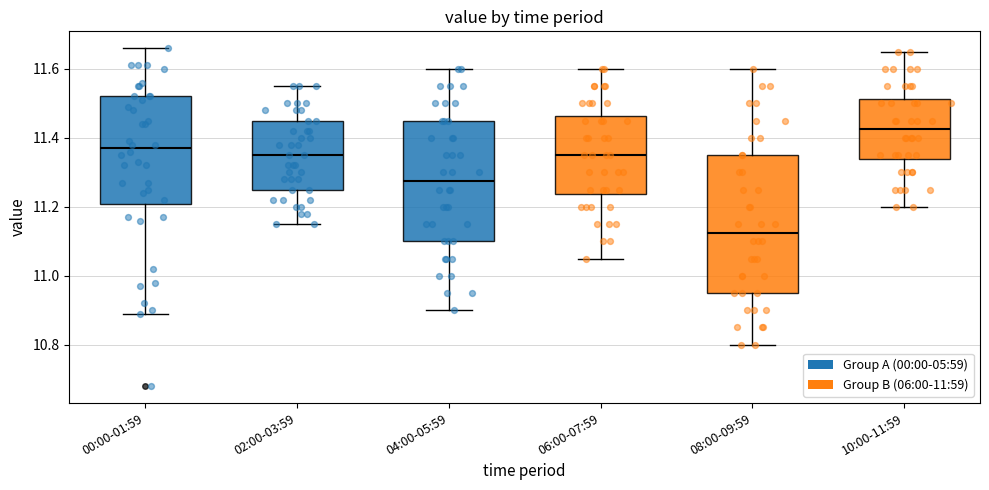

Which box is the tallest, from its lower edge to its upper edge?

08:00-09:59